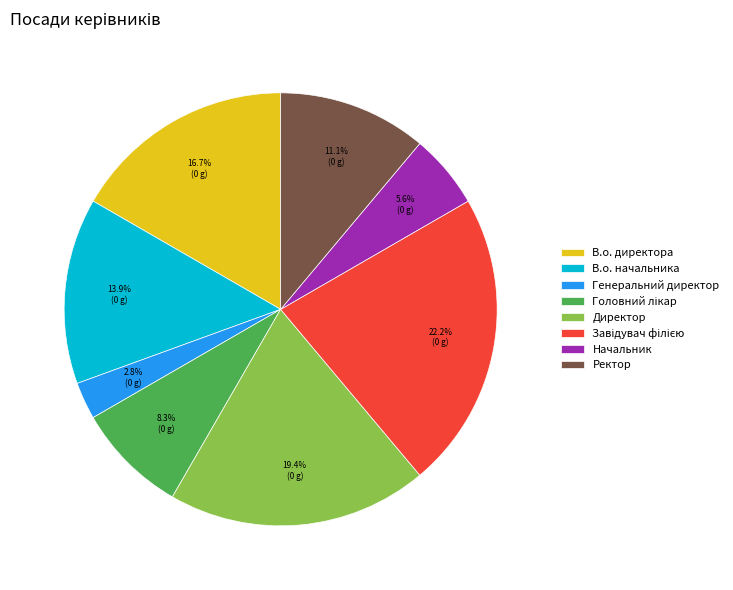

Which has a higher value, Начальник or В.о. начальника?

В.о. начальника